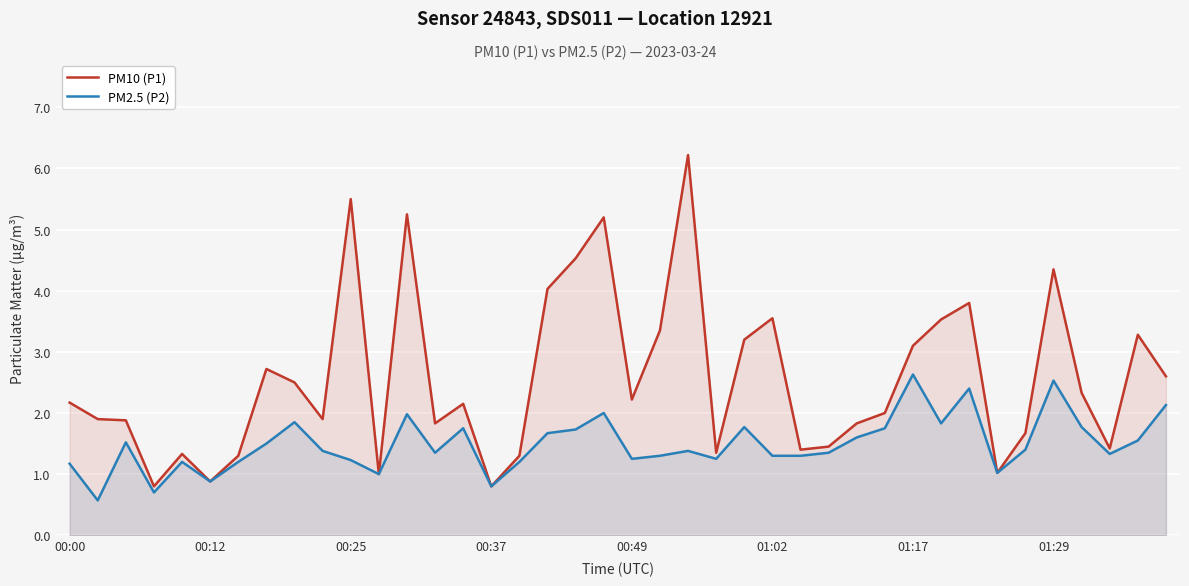

What is the average value of the PM10 (P1) series?

2.6